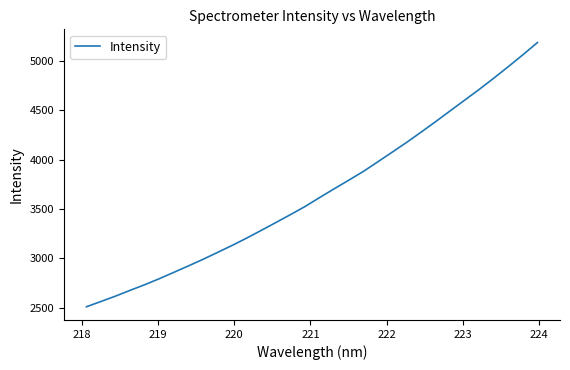

How many lines are shown in the chart?

1